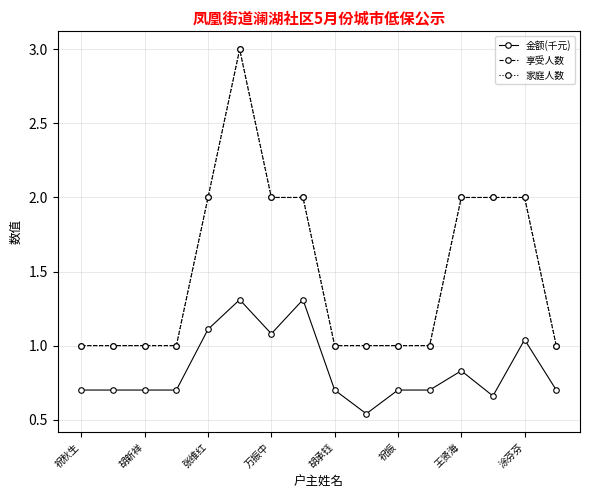

What is the average value of the 享受人数 series?

1.5